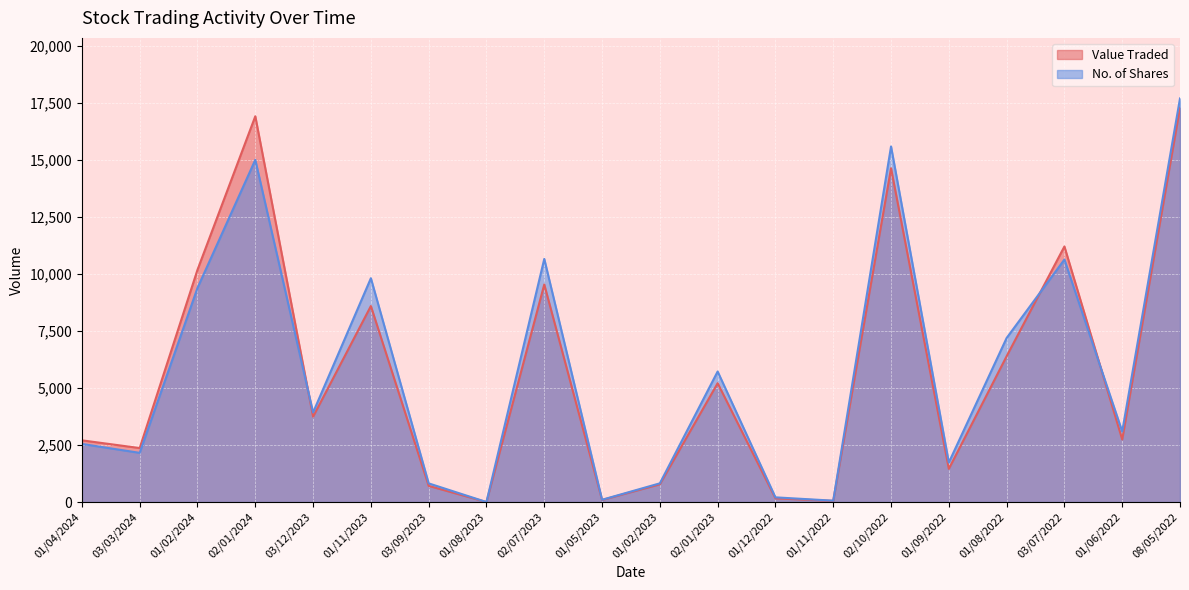

Which series ends up on top after the final intersection of Value Traded and No. of Shares?

No. of Shares